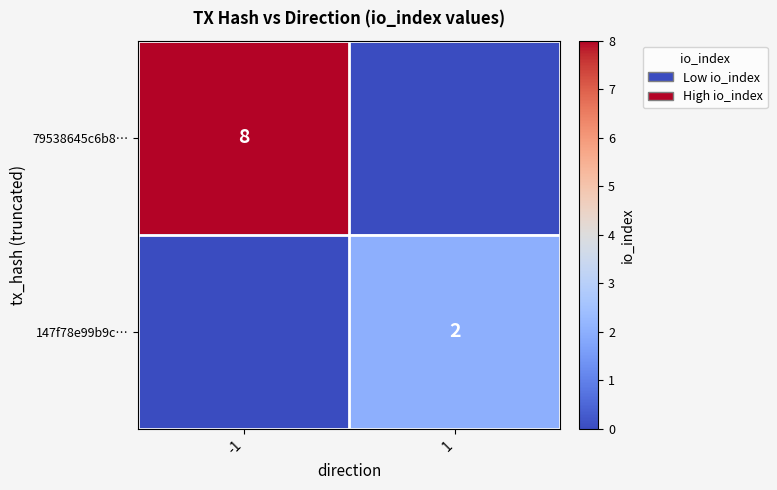

The value of 79538645c6b8… at -1 is 8. True or false?

True